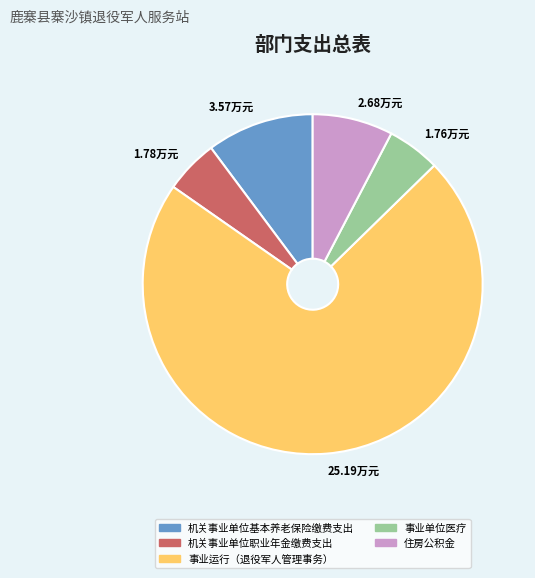

Does 住房公积金 account for over 50% of the chart?

No